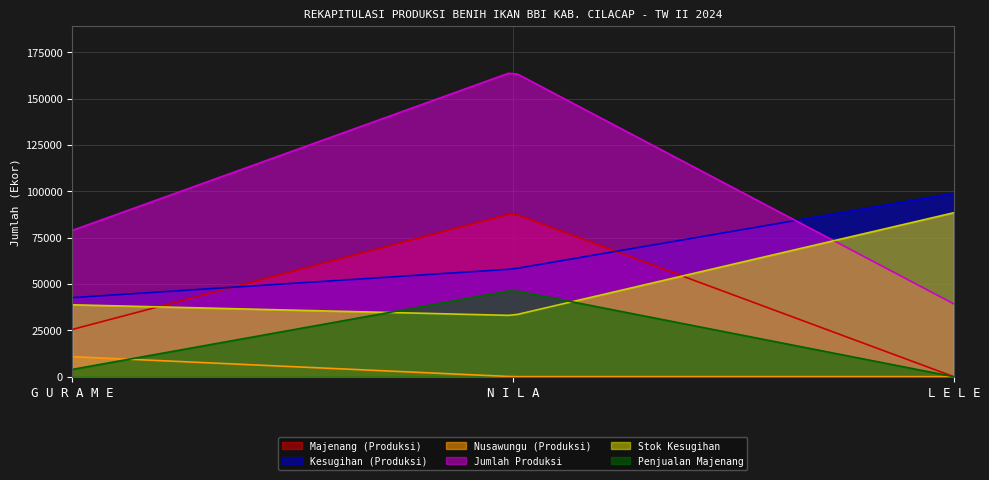

Is it true that Stok Kesugihan equals 38789 at G U R A M E?

True